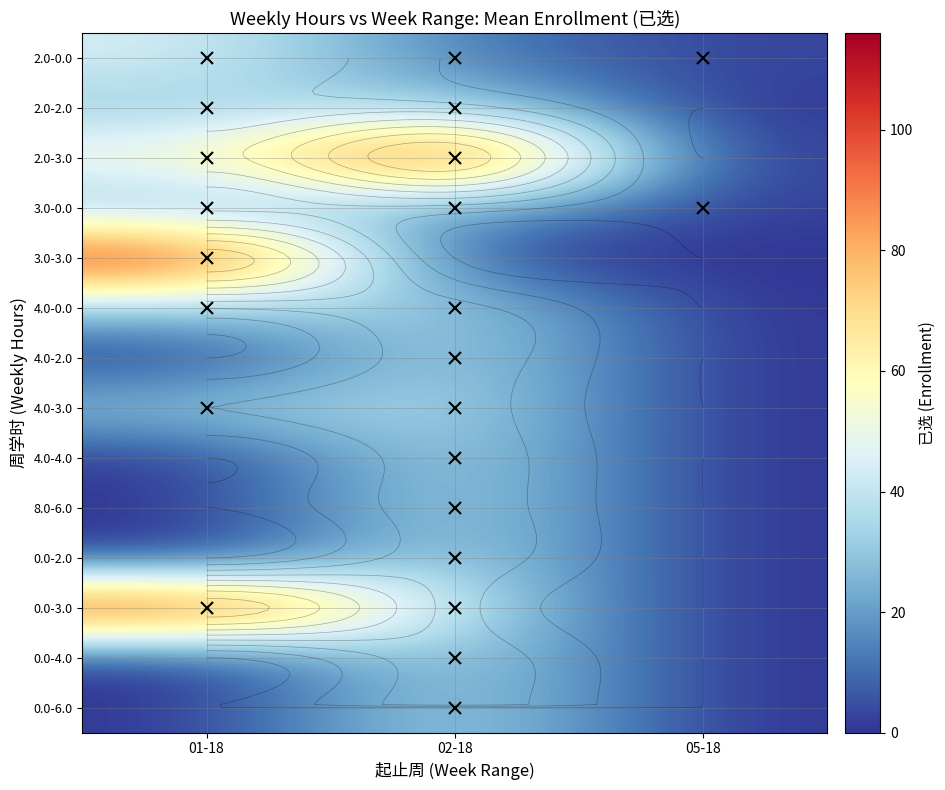

How many series are shown in this chart?

14